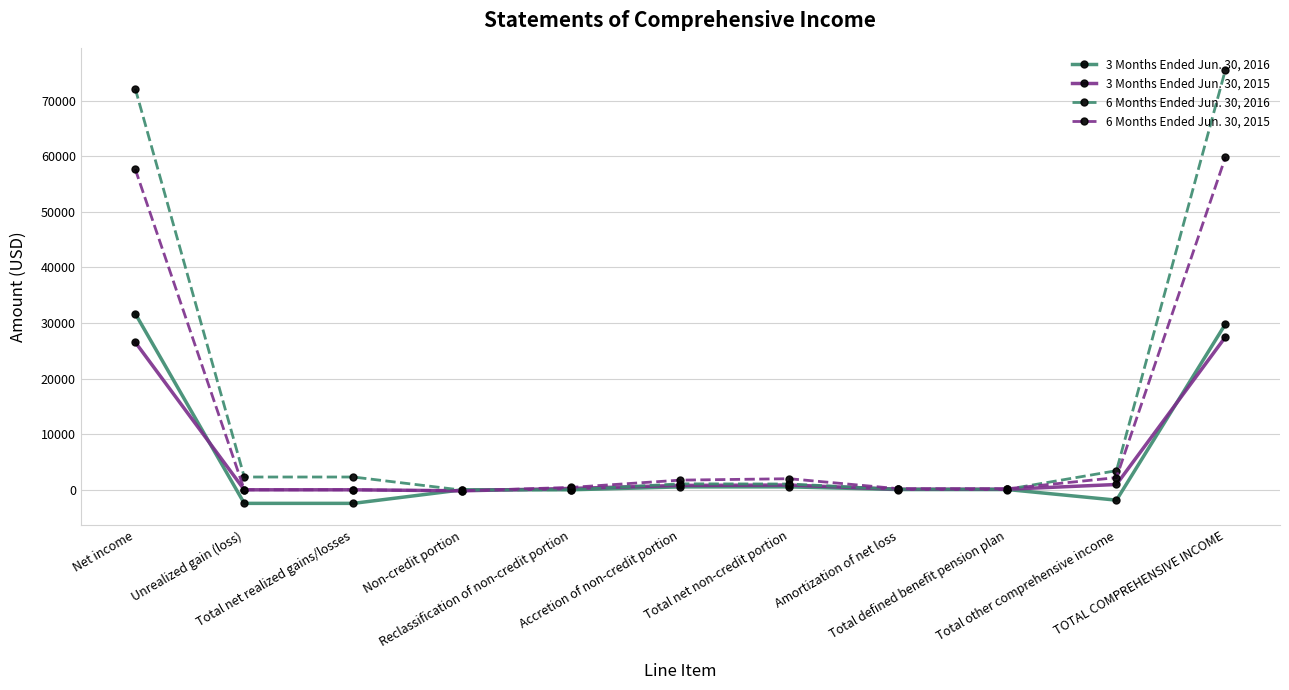

Is it true that 6 Months Ended Jun. 30, 2016 equals 135945 at TOTAL COMPREHENSIVE INCOME?

False